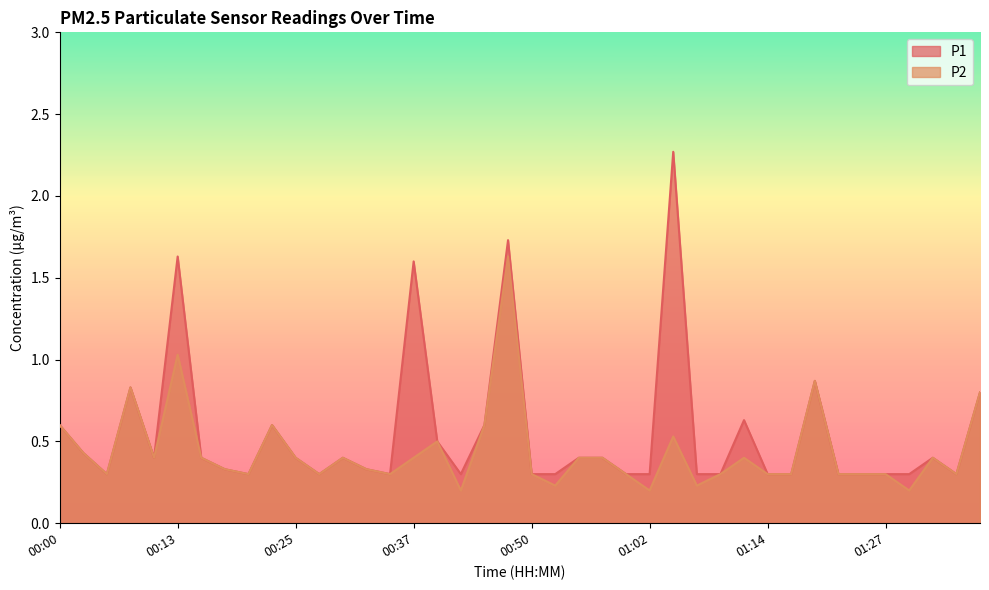

True or false: P1 has a value of 0.4 at 00:15.

True